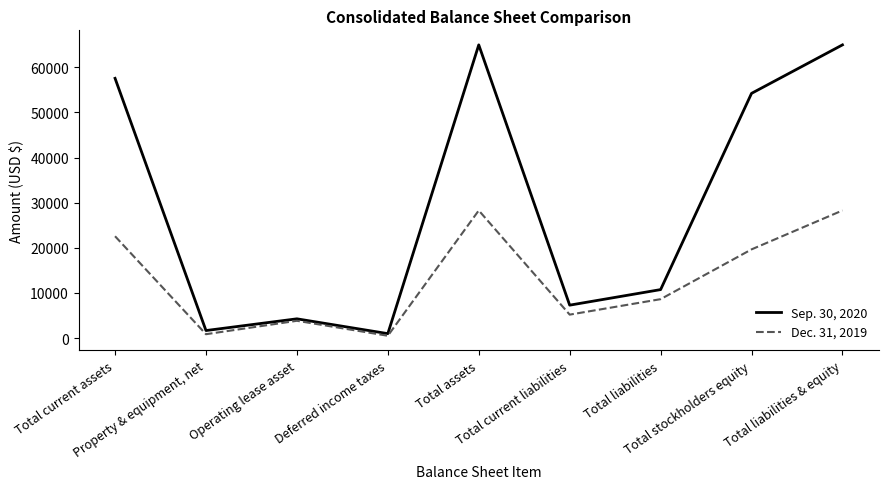

Which series has the largest range (max minus min)?

Sep. 30, 2020